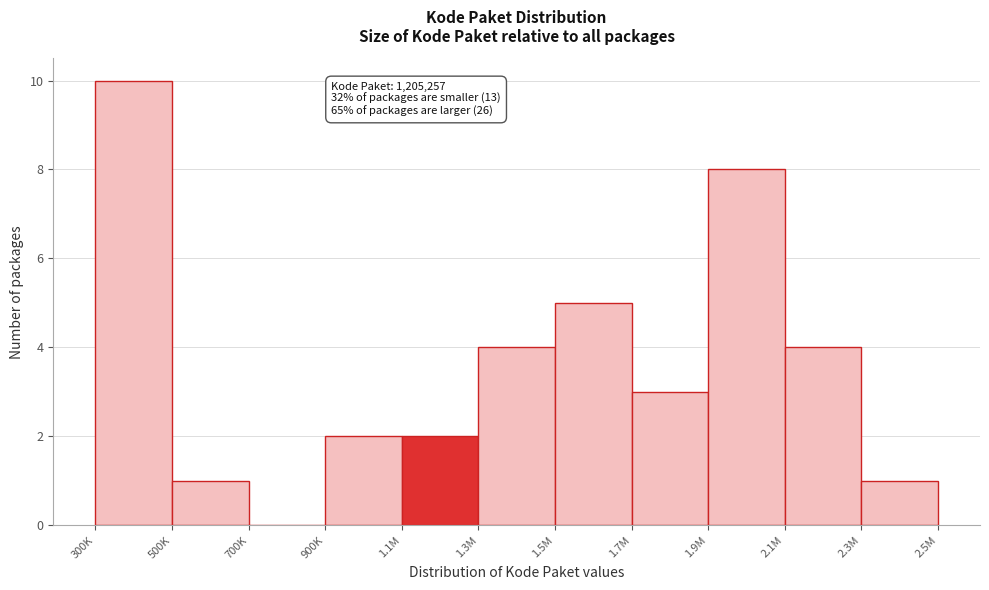

Reading left to right, what are all the values shown in this chart?

300K=10	500K=1	700K=0	900K=2	1.1M=2	1.3M=4	1.5M=5	1.7M=3	1.9M=8	2.1M=4	2.3M=1